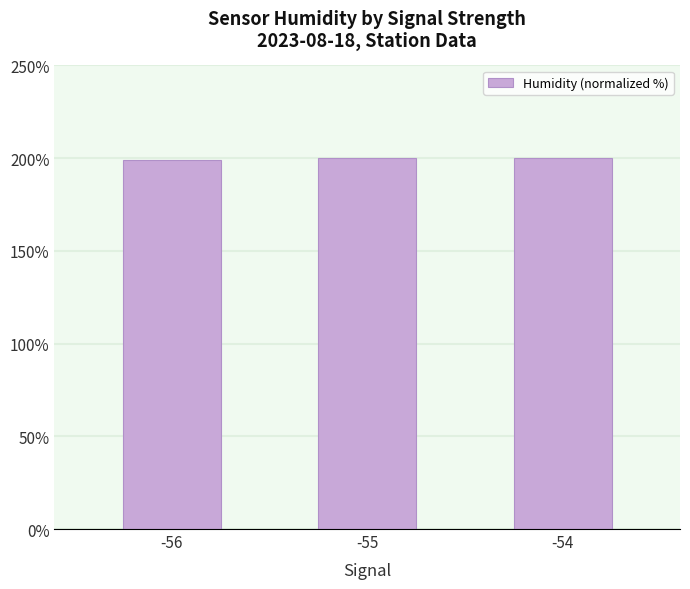

The value at -54 is 92.1. True or false?

False